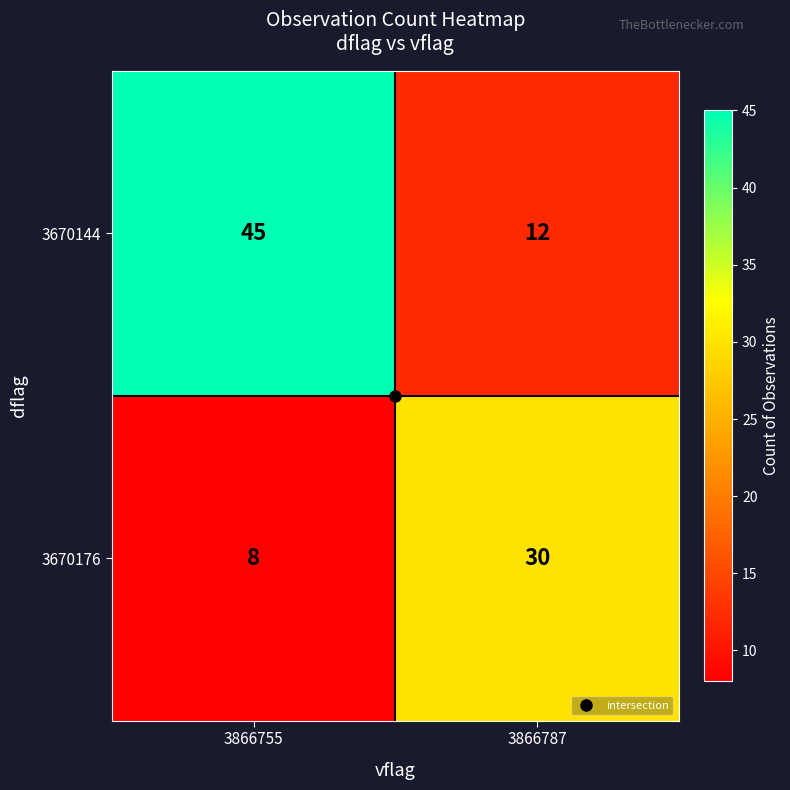

What is the sum of the 3670144 values at 3866755 and 3866787?

57